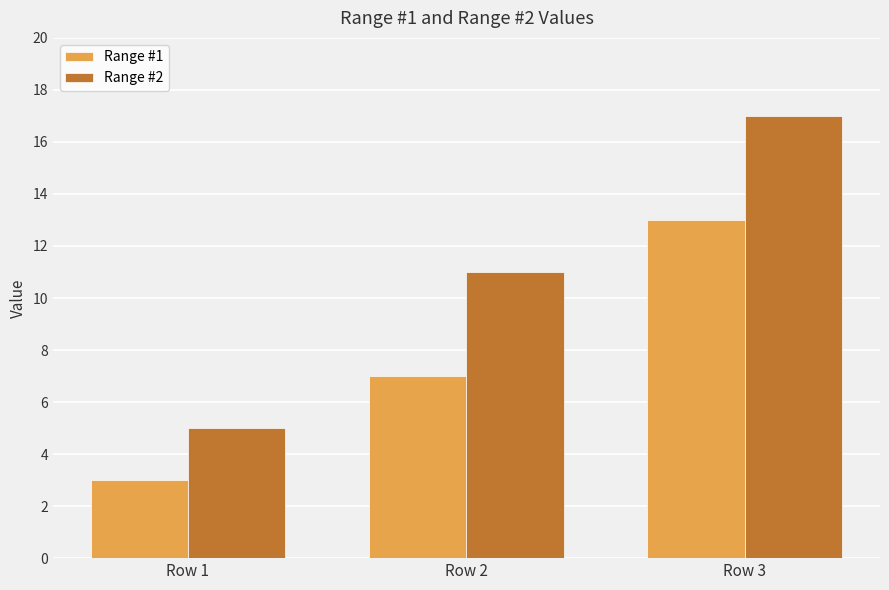

List the series in order of their peak value, lowest first.

Range #1, Range #2